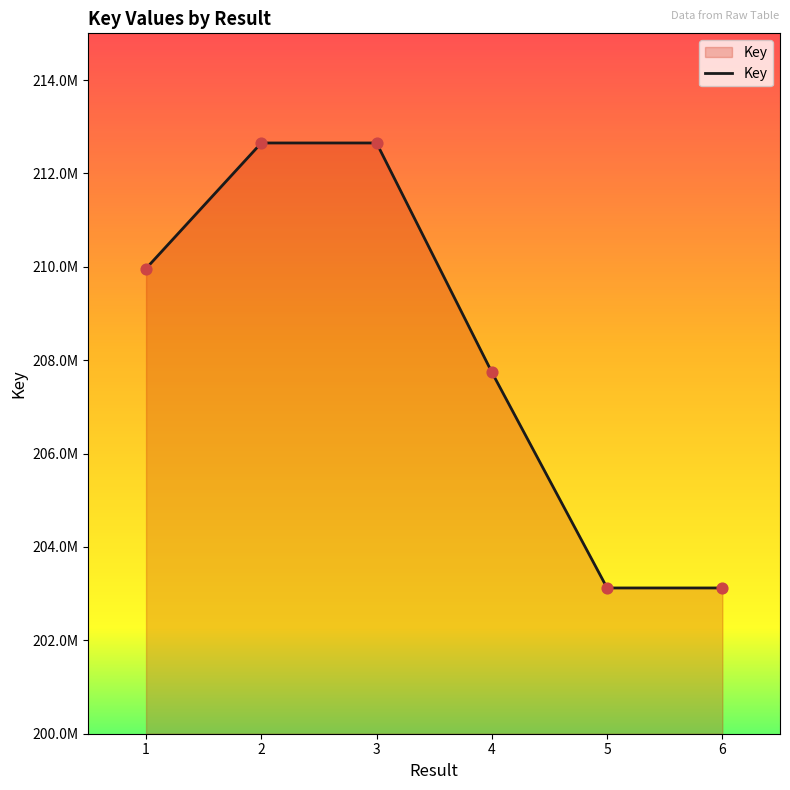

Which has a higher value, 2 or 3?

2